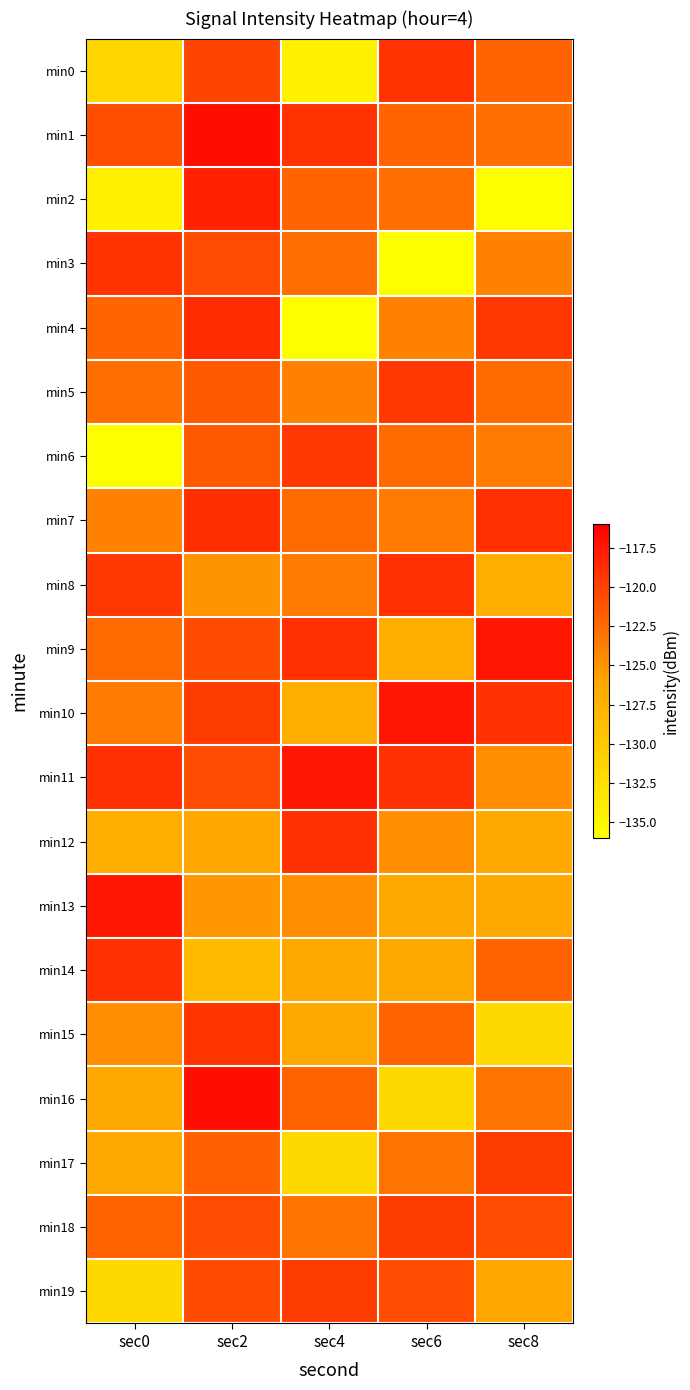

Reading right to left, list all the values displayed in this chart.

min0: sec8=-122.1	sec6=-119.1	sec4=-134.5	sec2=-120.1	sec0=-131.4
min1: sec8=-122.7	sec6=-122.1	sec4=-119.1	sec2=-116.9	sec0=-120.8
min2: sec8=-135.9	sec6=-122.7	sec4=-122.1	sec2=-118.0	sec0=-134.5
min3: sec8=-123.8	sec6=-135.9	sec4=-122.7	sec2=-120.6	sec0=-119.1
min4: sec8=-119.4	sec6=-123.8	sec4=-135.9	sec2=-118.7	sec0=-122.1
min5: sec8=-122.5	sec6=-119.4	sec4=-123.8	sec2=-121.5	sec0=-122.7
min6: sec8=-123.5	sec6=-122.5	sec4=-119.4	sec2=-121.4	sec0=-135.9
min7: sec8=-119.0	sec6=-123.5	sec4=-122.5	sec2=-118.8	sec0=-123.8
min8: sec8=-126.9	sec6=-119.0	sec4=-123.5	sec2=-124.9	sec0=-119.4
min9: sec8=-117.4	sec6=-126.9	sec4=-119.0	sec2=-120.6	sec0=-122.5
min10: sec8=-119.0	sec6=-117.4	sec4=-126.9	sec2=-119.7	sec0=-123.5
min11: sec8=-124.7	sec6=-119.0	sec4=-117.4	sec2=-120.6	sec0=-119.0
min12: sec8=-126.5	sec6=-124.7	sec4=-119.0	sec2=-126.3	sec0=-126.9
min13: sec8=-126.3	sec6=-126.5	sec4=-124.7	sec2=-125.2	sec0=-117.4
min14: sec8=-122.1	sec6=-126.3	sec4=-126.5	sec2=-128.5	sec0=-119.0
min15: sec8=-131.8	sec6=-122.1	sec4=-126.3	sec2=-119.2	sec0=-124.7
min16: sec8=-123.0	sec6=-131.8	sec4=-122.1	sec2=-116.9	sec0=-126.5
min17: sec8=-119.7	sec6=-123.0	sec4=-131.8	sec2=-121.9	sec0=-126.3
min18: sec8=-120.6	sec6=-119.7	sec4=-123.0	sec2=-120.7	sec0=-122.1
min19: sec8=-126.3	sec6=-120.6	sec4=-119.7	sec2=-120.6	sec0=-131.8